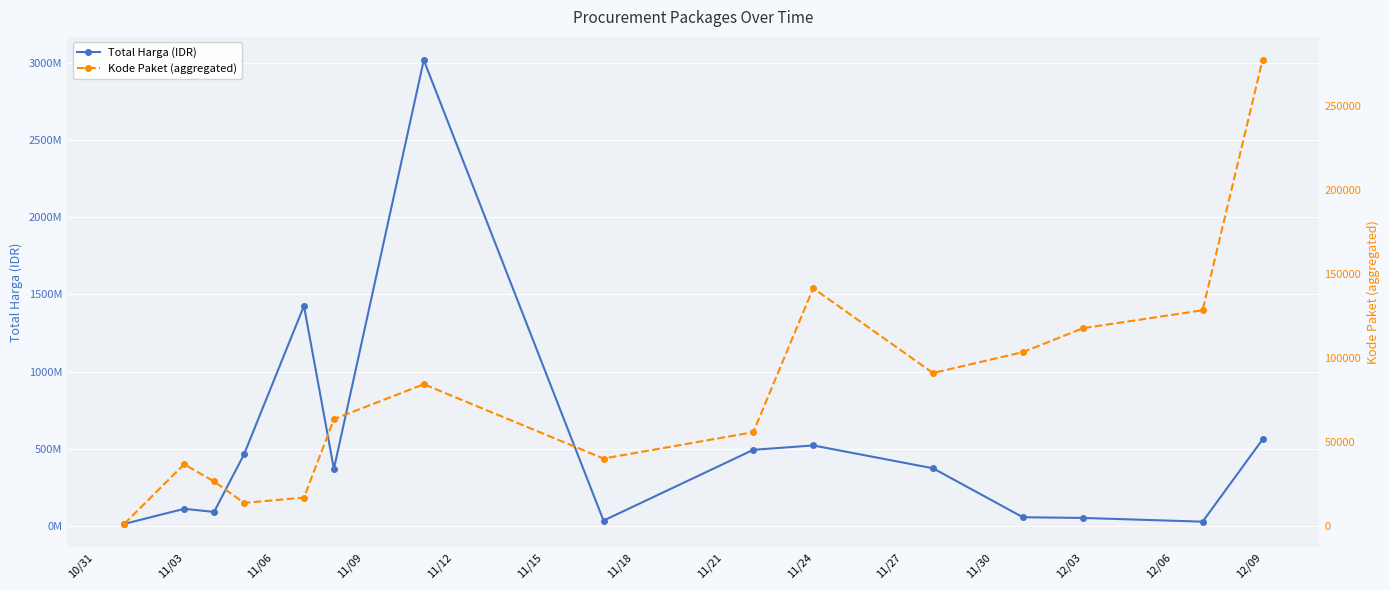

True or false: Kode Paket (aggregated) and Total Harga (IDR) cross at least once.

False